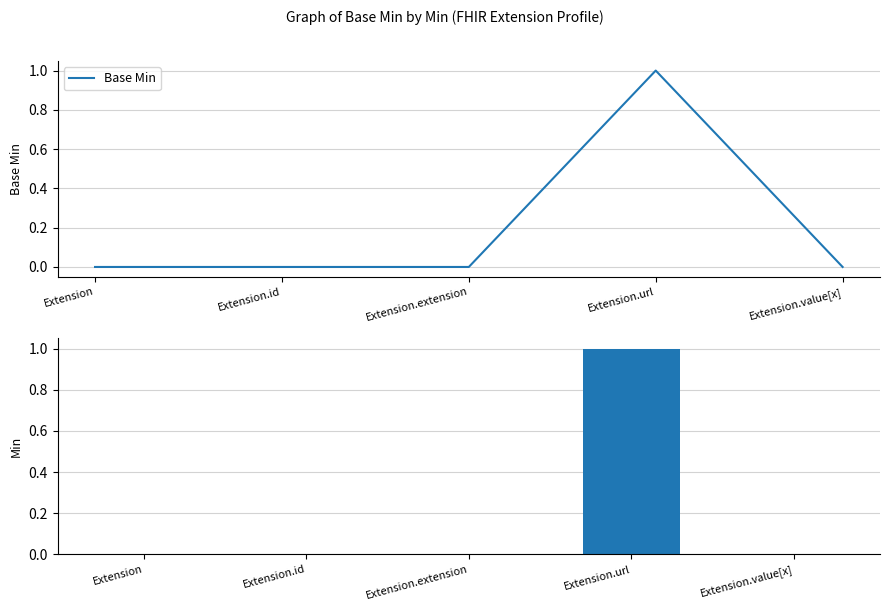

Which series has the largest total across all categories?

Base Min